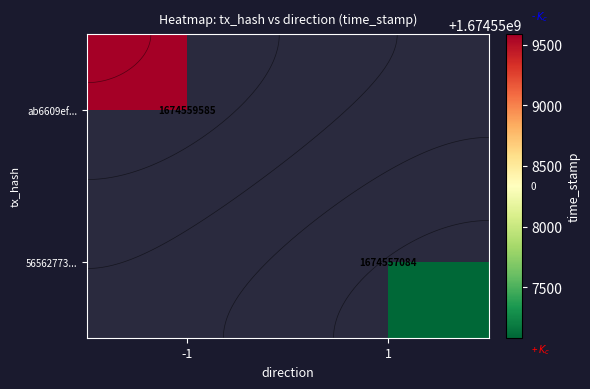

Rank the series by their average value, from highest to lowest.

ab6609ef..., 56562773...